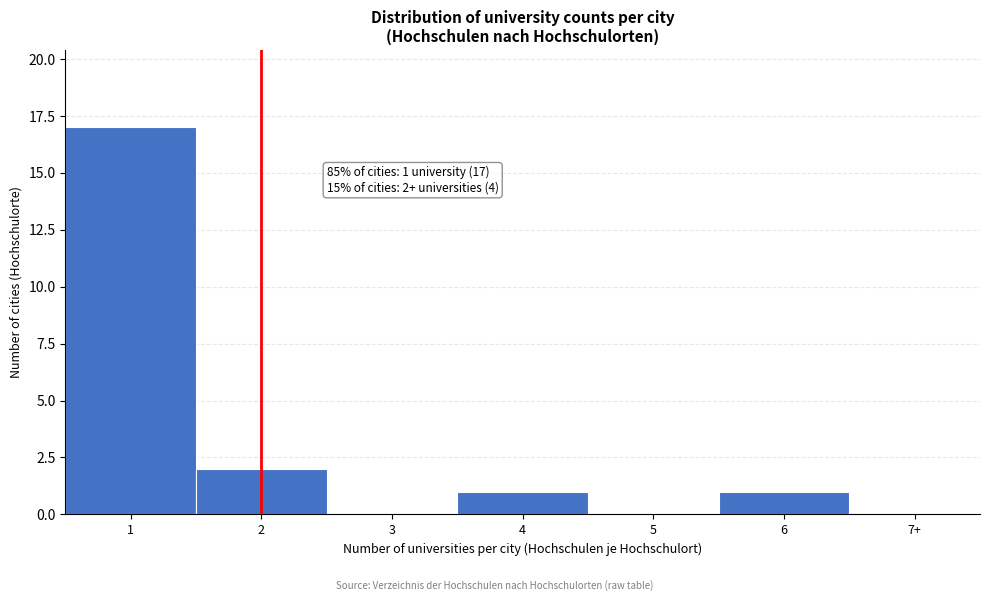

Reading right to left, what are all the values shown in this chart?

7+=0	6=1	5=0	4=1	3=0	2=2	1=17